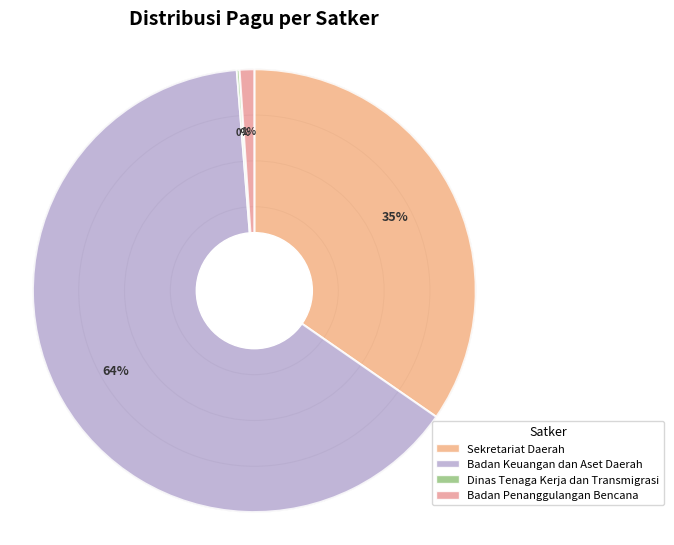

Which category has the biggest portion of the pie?

Badan Keuangan dan Aset Daerah